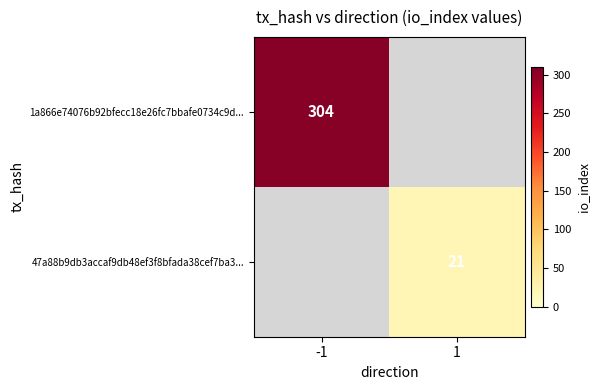

The 47a88b9db3accaf9db48ef3f8bfada38cef7ba3... series shows 8 at 1. True or false?

False